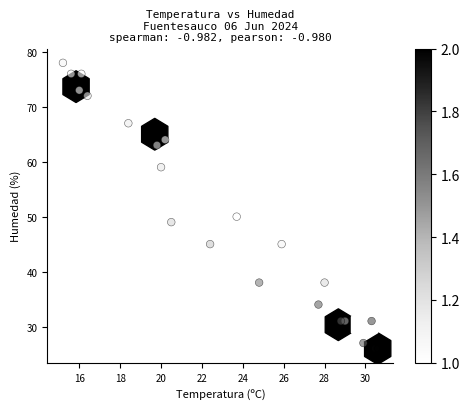

What Y value in the scatter plot is closest to 52?

50